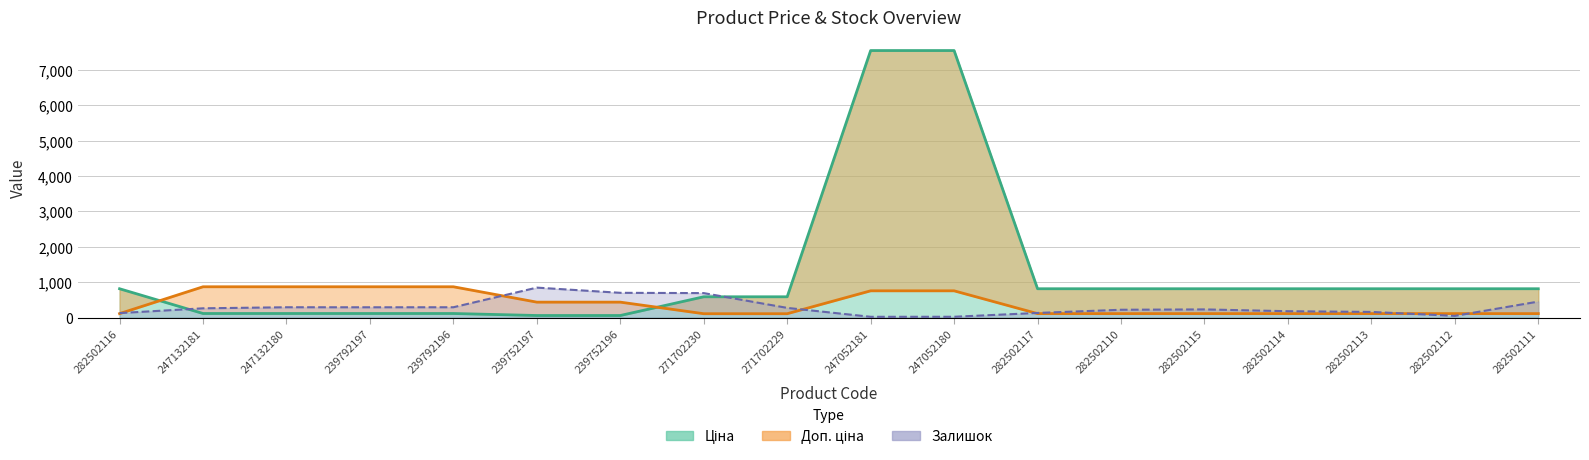

The value of Залишок at 247132180 is 201.4. True or false?

False